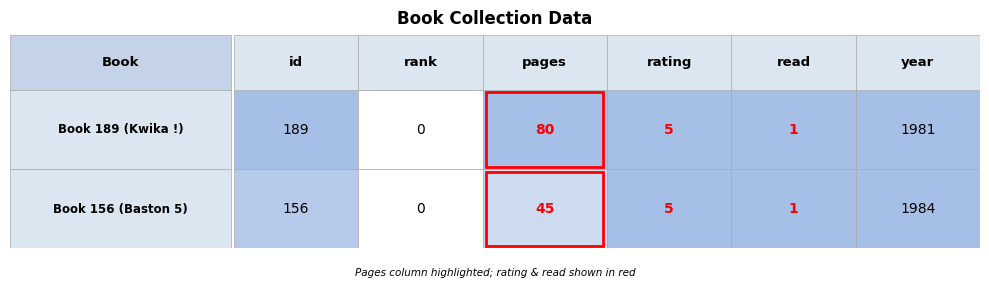

Rank the series by their maximum value, from highest to lowest.

Book 156 (Baston 5), Book 189 (Kwika !)